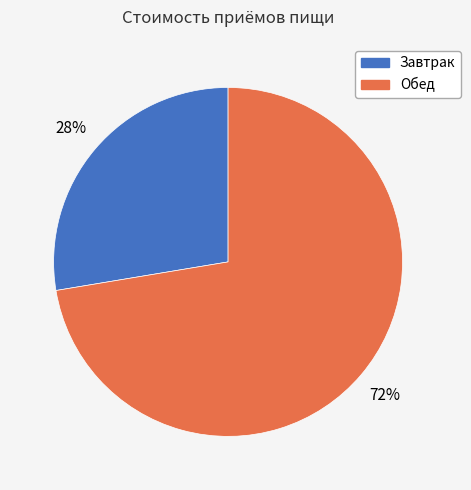

How many segments does this pie chart have?

2